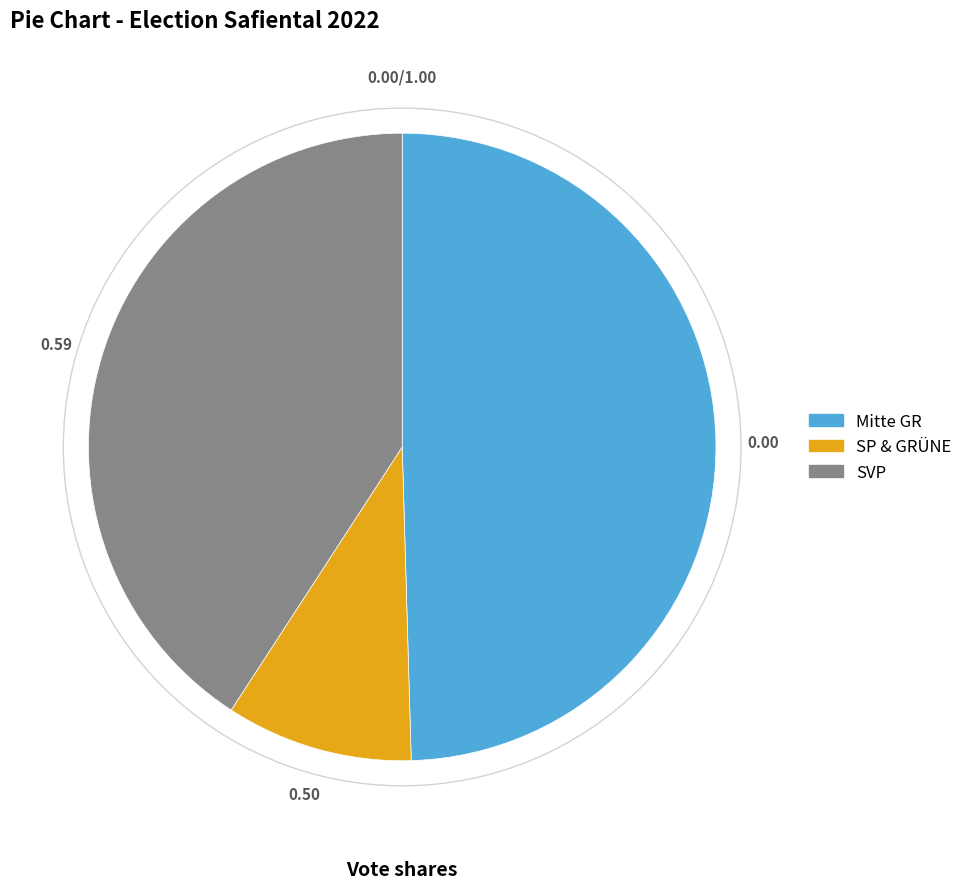

Which category has the biggest portion of the pie?

Mitte GR